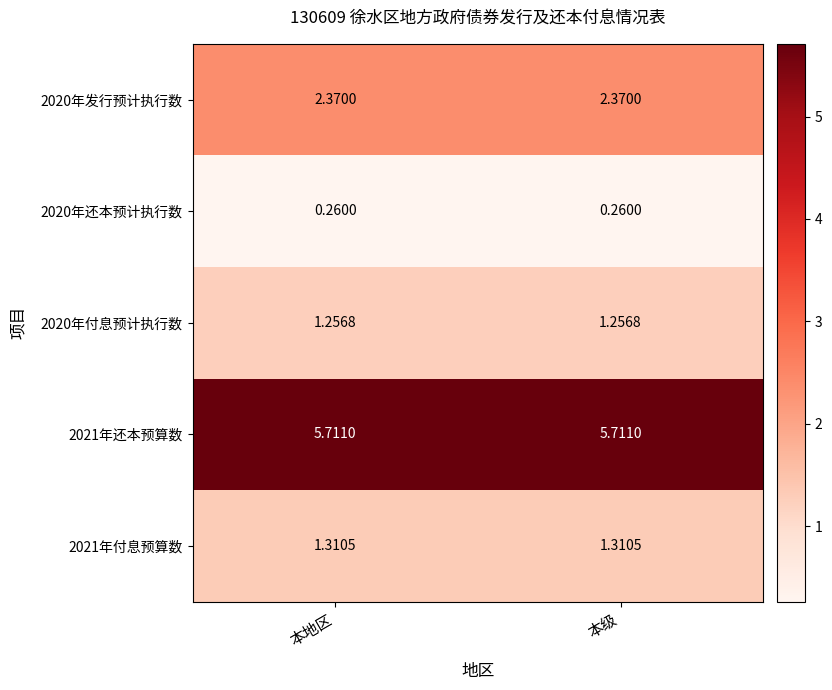

Is the value of 2020年还本预计执行数 at 本级 greater than the value of 2020年付息预计执行数 at 本地区?

No